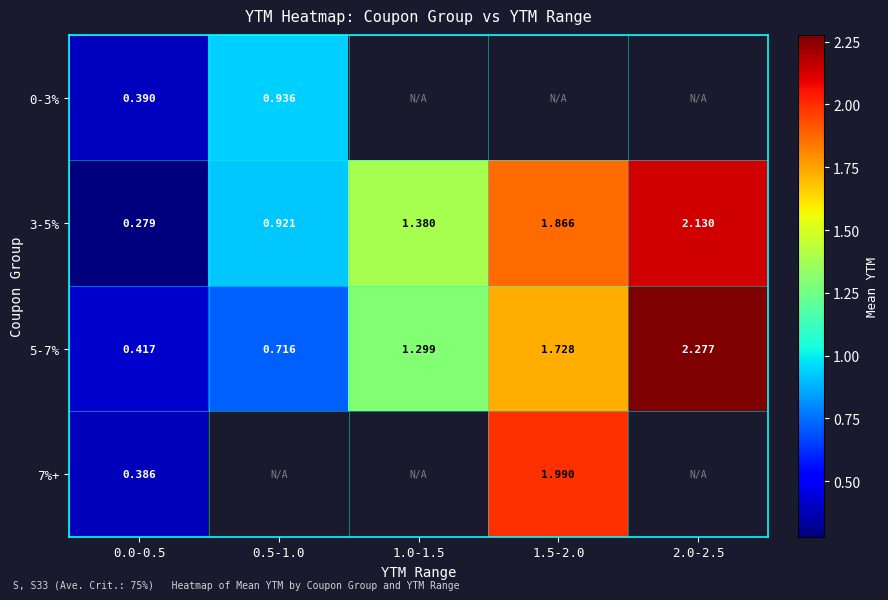

At which category is the sum across all series the highest?

0.0-0.5